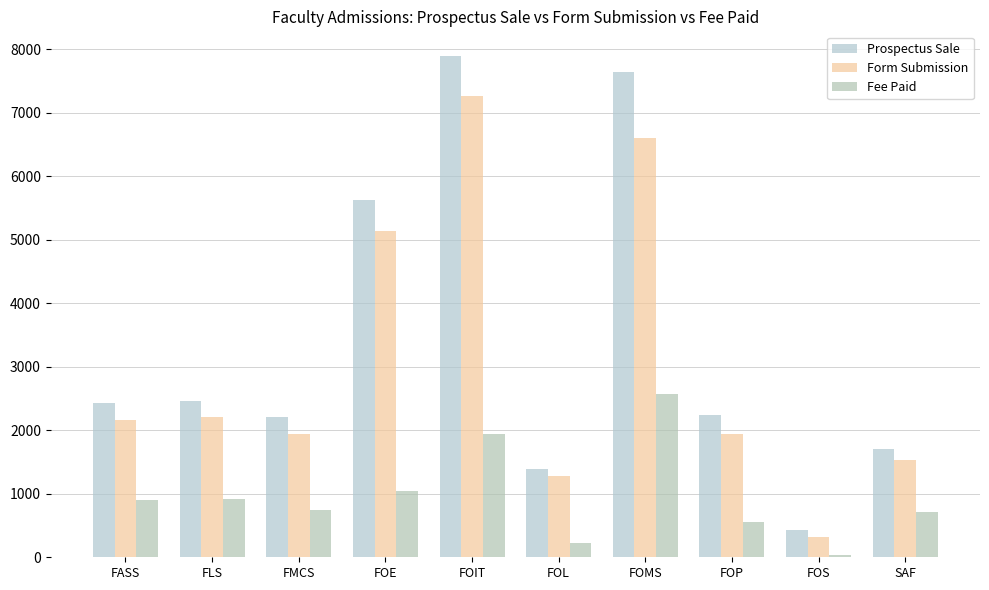

At which label is Form Submission closest to 3789?

FOE